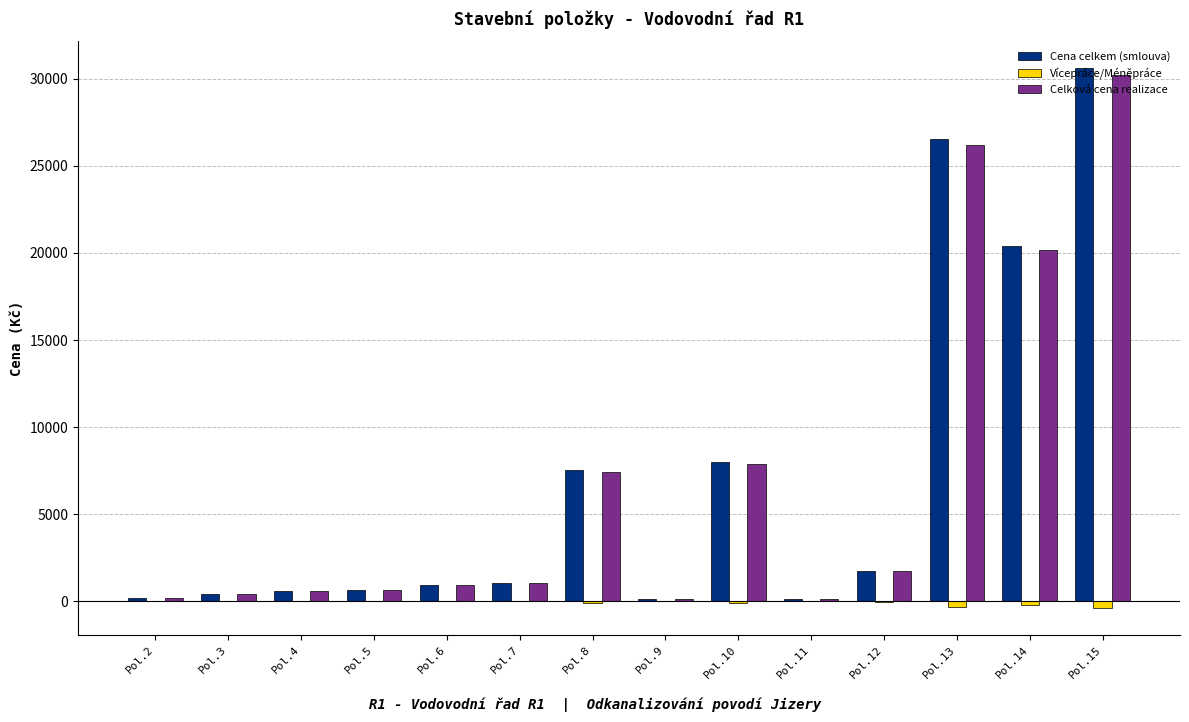

What is the maximum value for Cena celkem (smlouva)?

30613.2